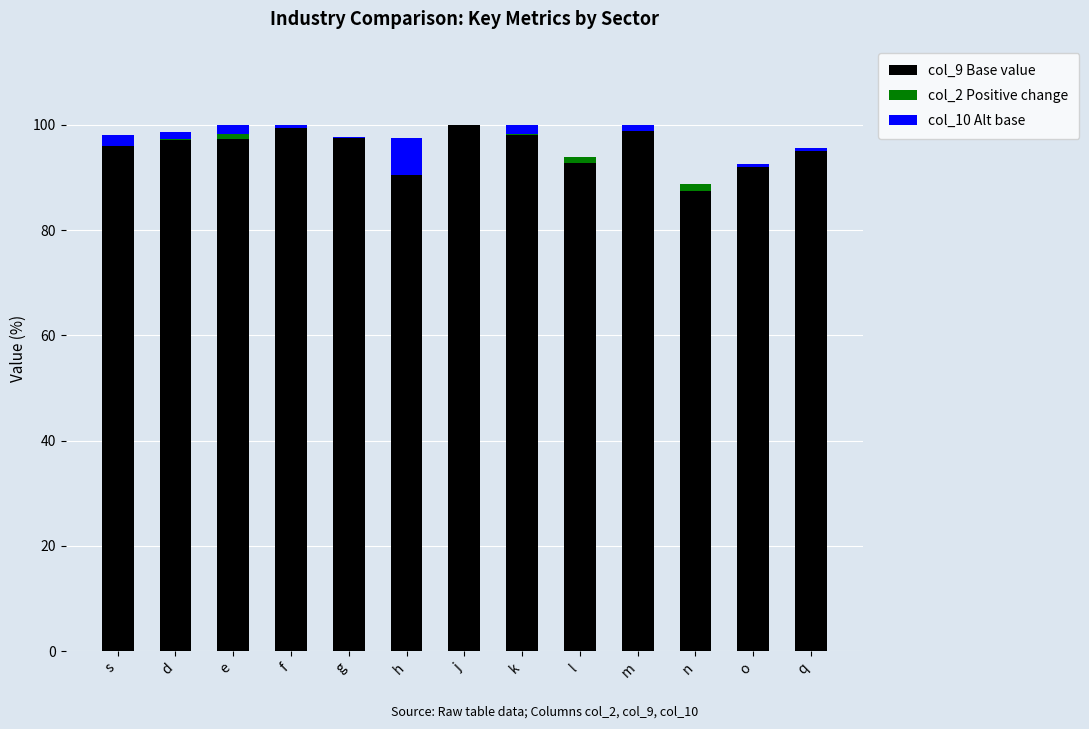

How many bars are there in each group?

3